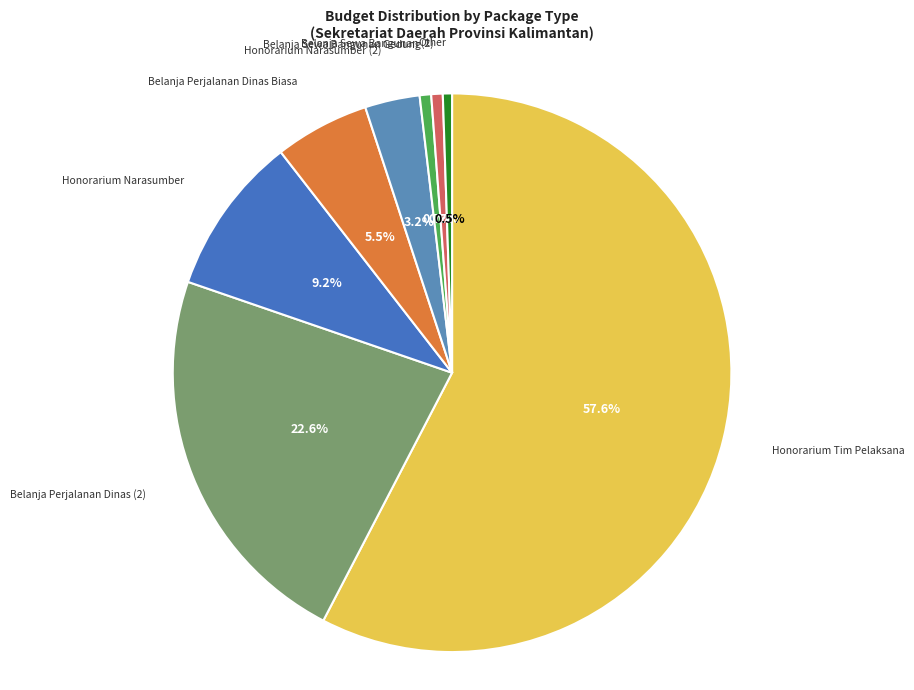

How many segments does this pie chart have?

8